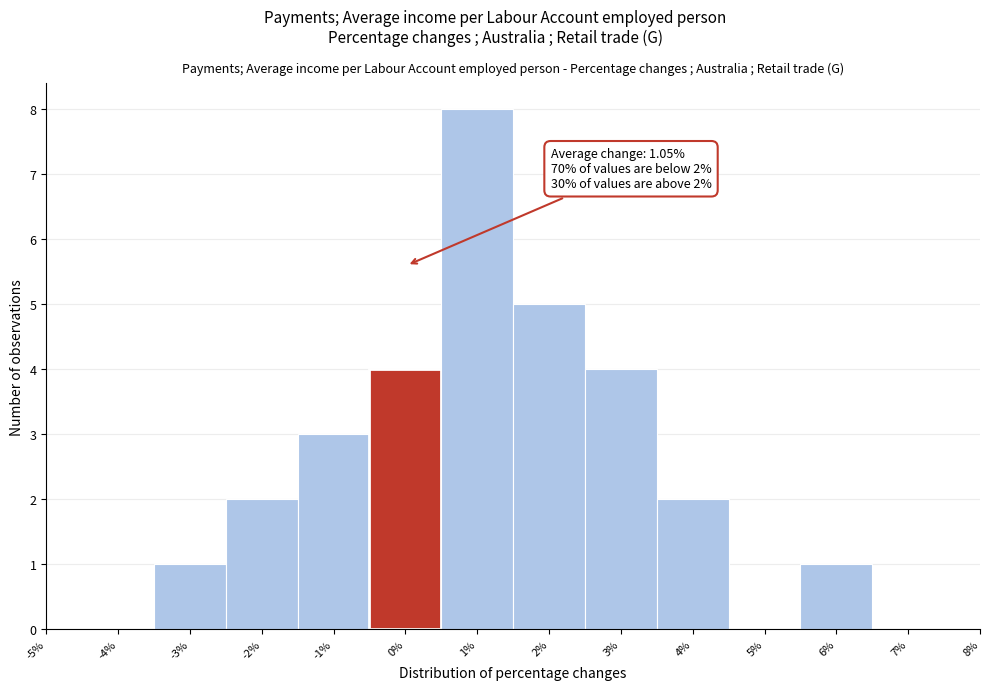

Which range on the x-axis has the tallest bar?

0.5 to 1.5